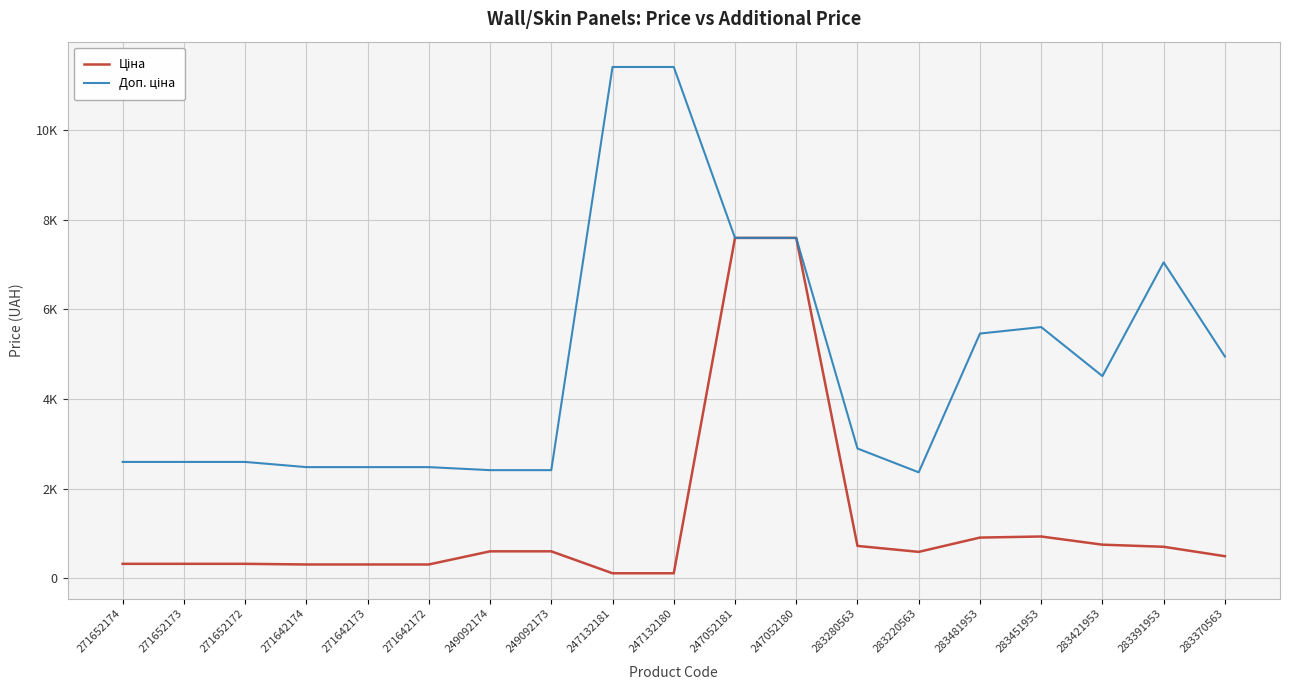

Reading left to right, extract all data points from this chart.

Ціна: 271652174=324.8	271652173=324.8	271652172=324.8	271642174=310.3	271642173=310.3	271642172=310.3	249092174=603.7	249092173=603.7	247132181=114.1	247132180=114.1	247052181=7596.5	247052180=7596.5	283280563=724.5	283220563=591.6	283481953=910.4	283451953=934.5	283421953=752.2	283391953=705.1	283370563=495.0
Доп. ціна: 271652174=2598.3	271652173=2598.3	271652172=2598.3	271642174=2482.4	271642173=2482.4	271642172=2482.4	249092174=2414.8	249092173=2414.8	247132181=11410.0	247132180=11410.0	247052181=7596.5	247052180=7596.5	283280563=2897.8	283220563=2366.5	283481953=5462.3	283451953=5607.2	283421953=4513.3	283391953=7051.3	283370563=4950.4